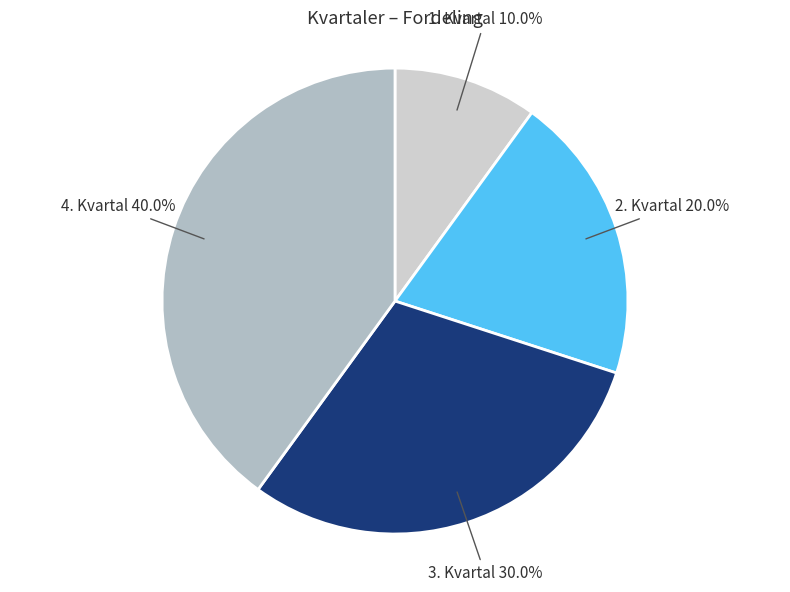

To the nearest percent, what is the average slice percentage?

25%